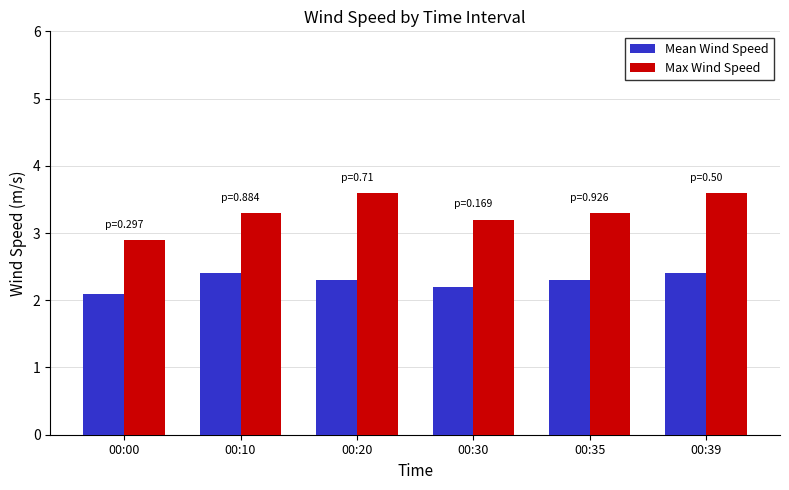

Which series changed the most between 00:10 and 00:39?

Max Wind Speed